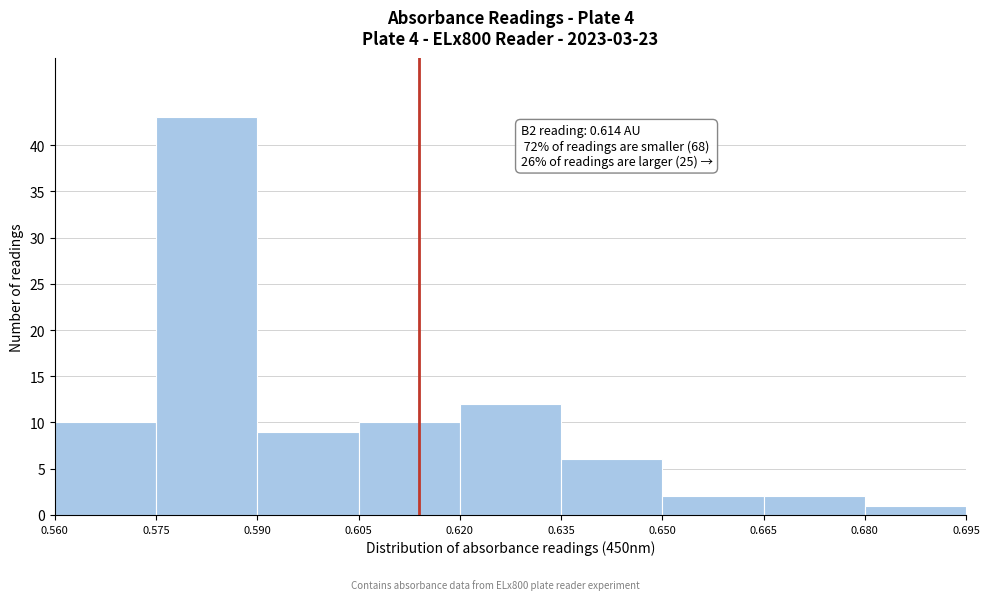

Over which range of the x-axis is the bar tallest?

0.575 to 0.590